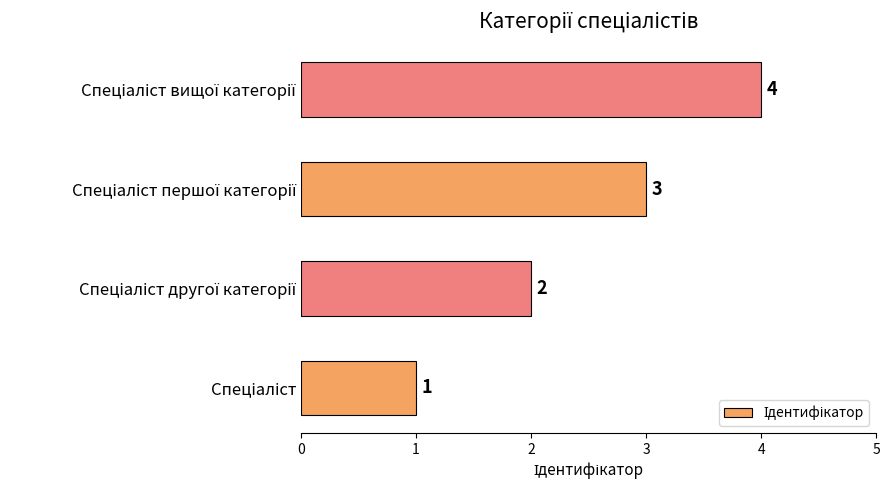

What is the greatest value displayed?

4